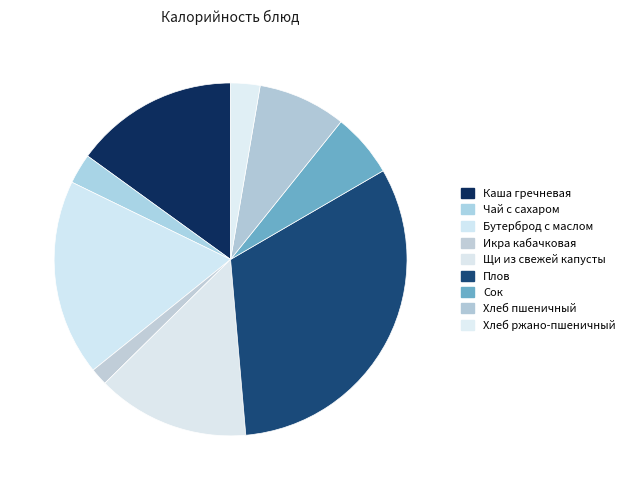

True or false: Бутерброд с маслом accounts for 18% of the total.

True